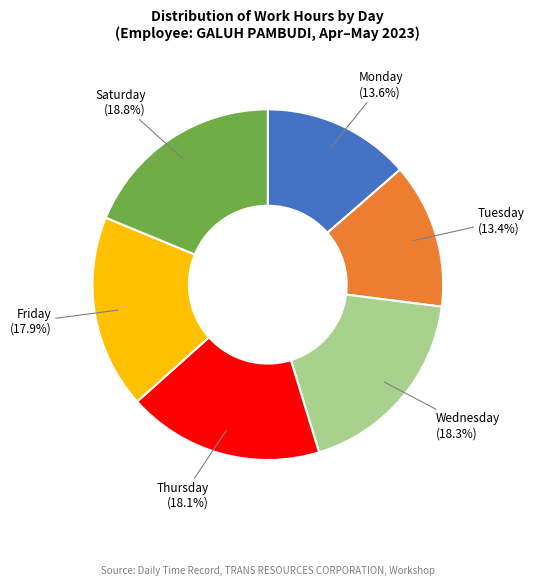

Between Saturday and Tuesday, which is larger?

Saturday